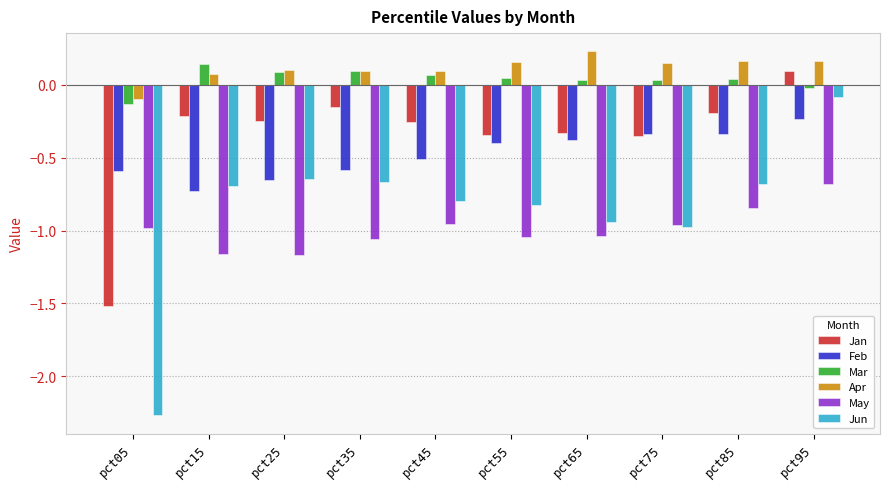

Is it true that Jan equals -2.6 at pct05?

False